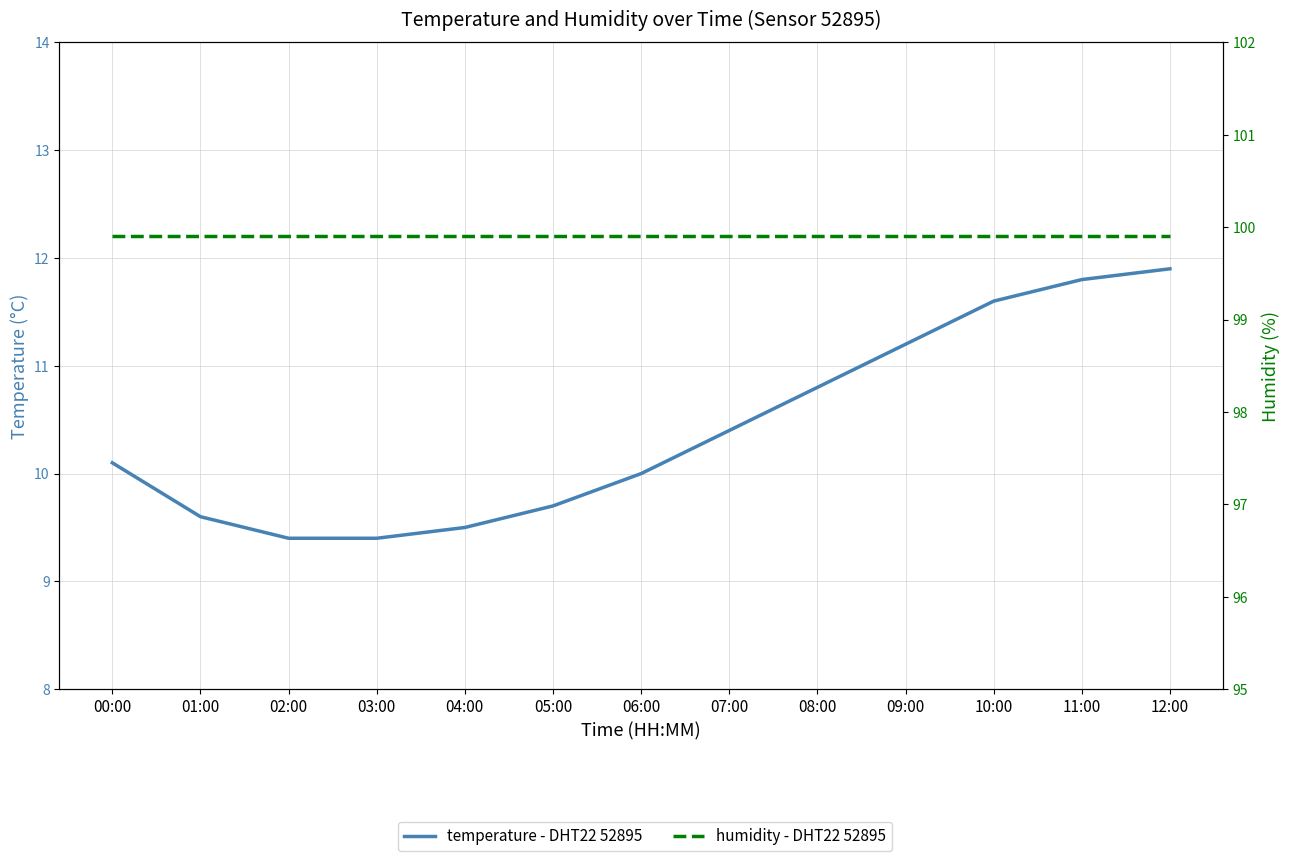

What is the minimum value for temperature - DHT22 52895?

9.4